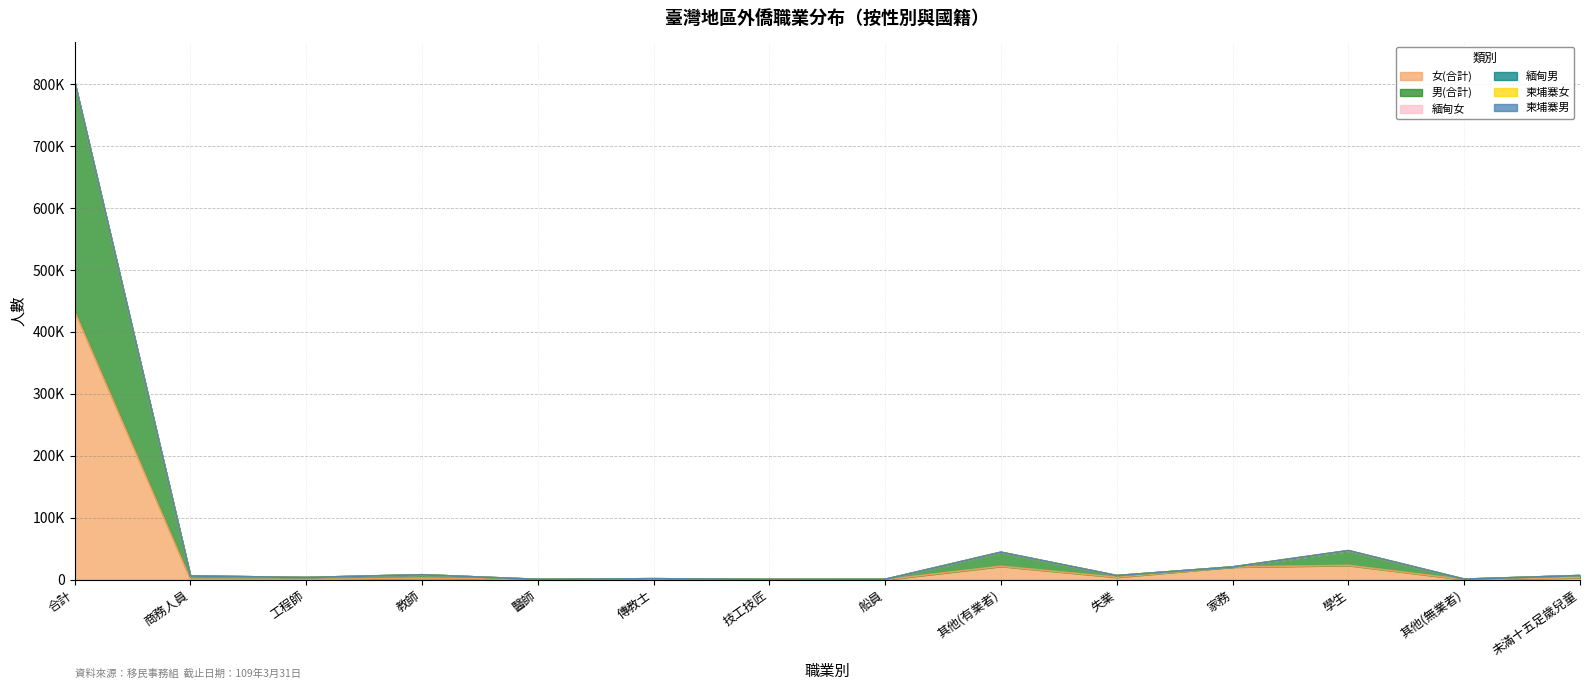

Which category has the lowest value in the 柬埔寨女 series?

工程師